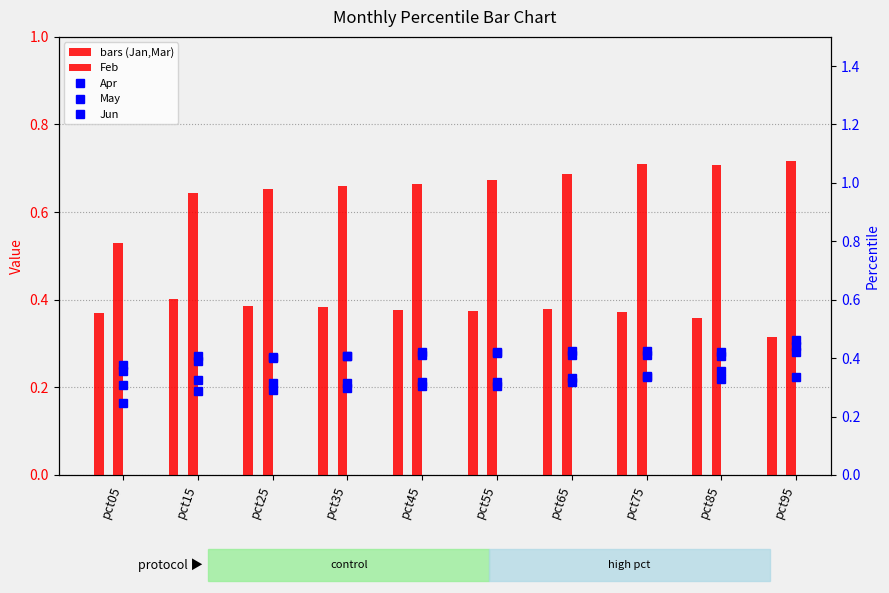

What is the total value across all series at pct55?

2.5